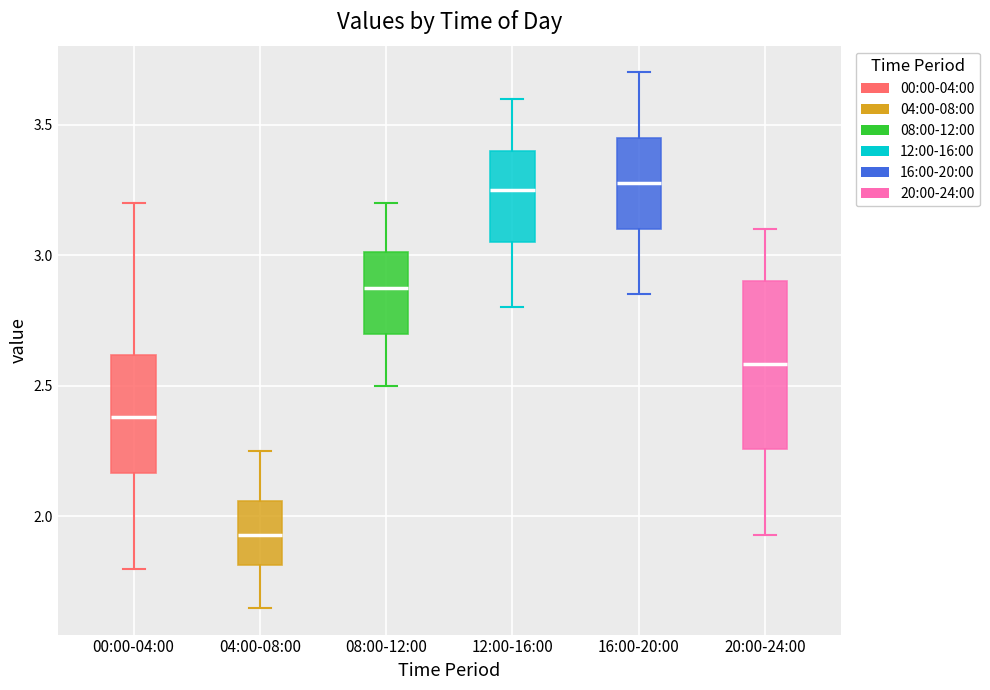

Where does the lower whisker of the box for 04:00-08:00 end on the y-axis? The values are not printed on the chart, so give them approximately, as read against the axis.

1.65